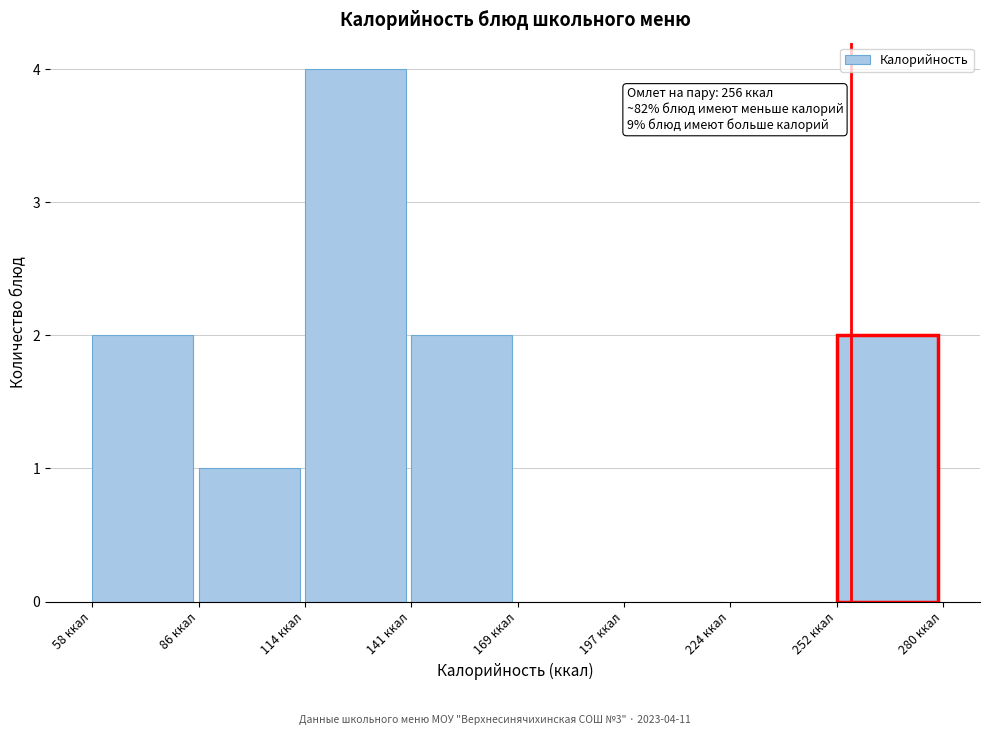

Over which range of the x-axis is the bar tallest?

115 to 140